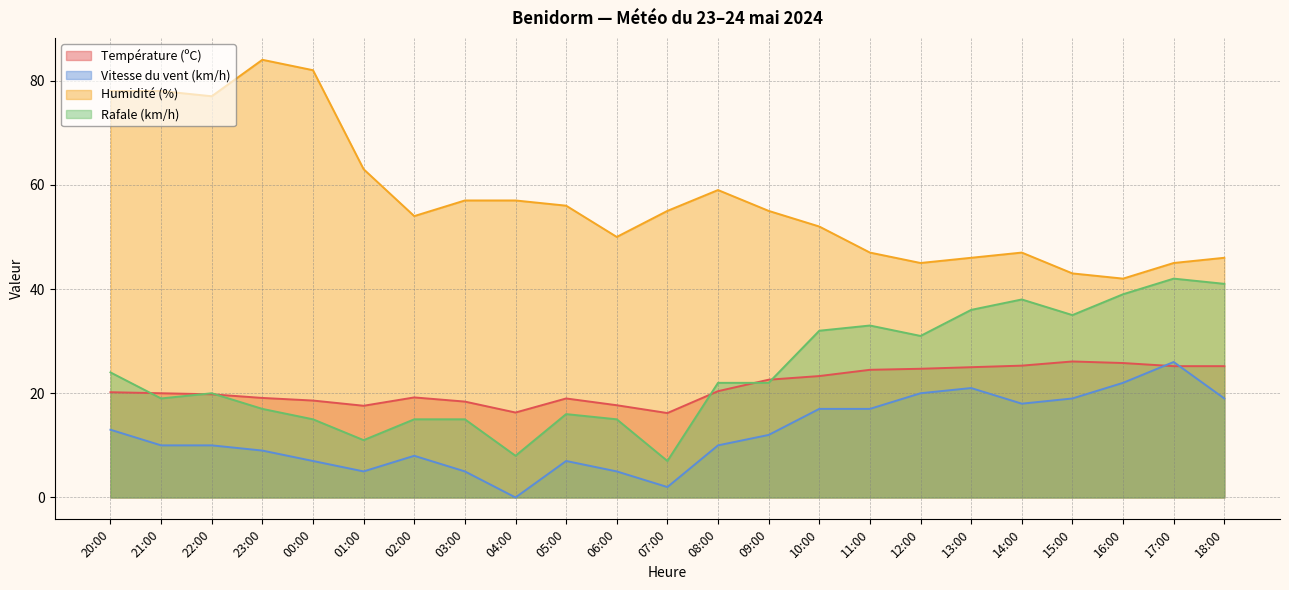

At which category does Vitesse du vent (km/h) reach its first local valley?

01:00